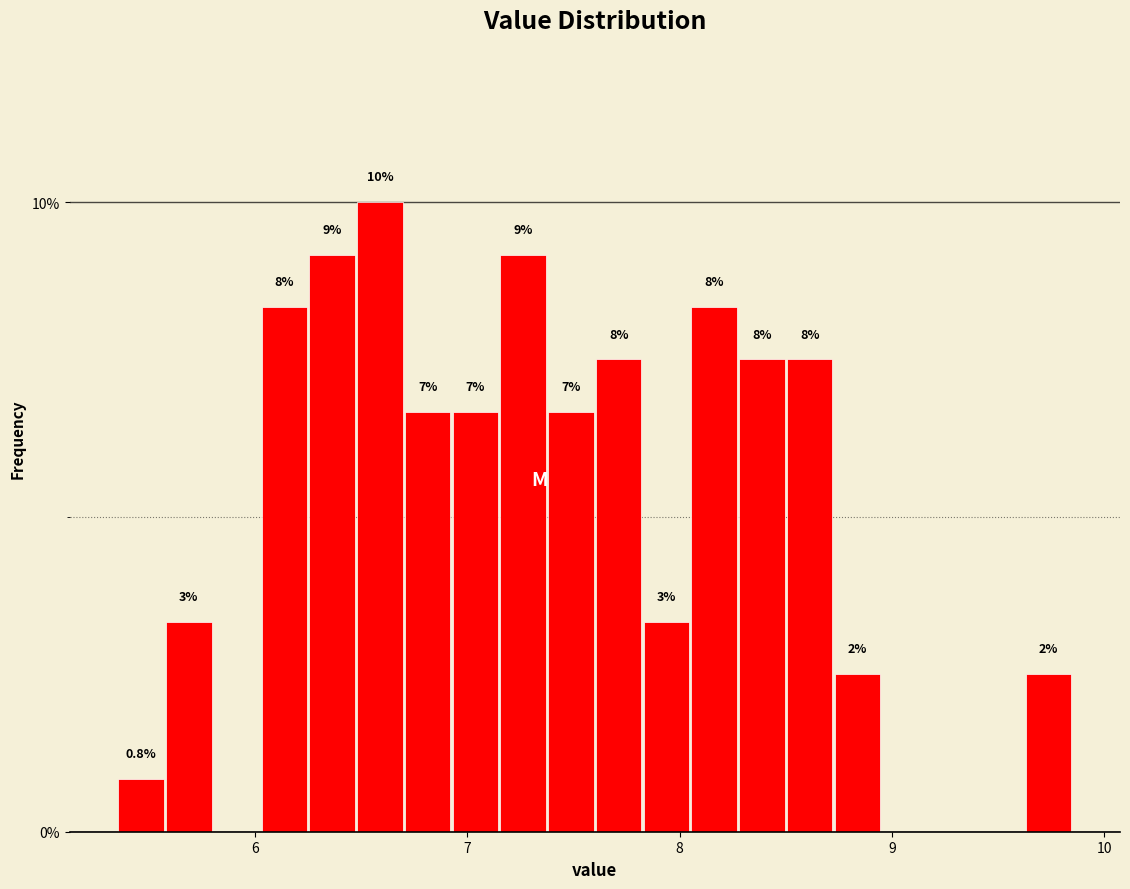

Read against the x-axis, roughly where is the centre of the tallest bar?

6.6